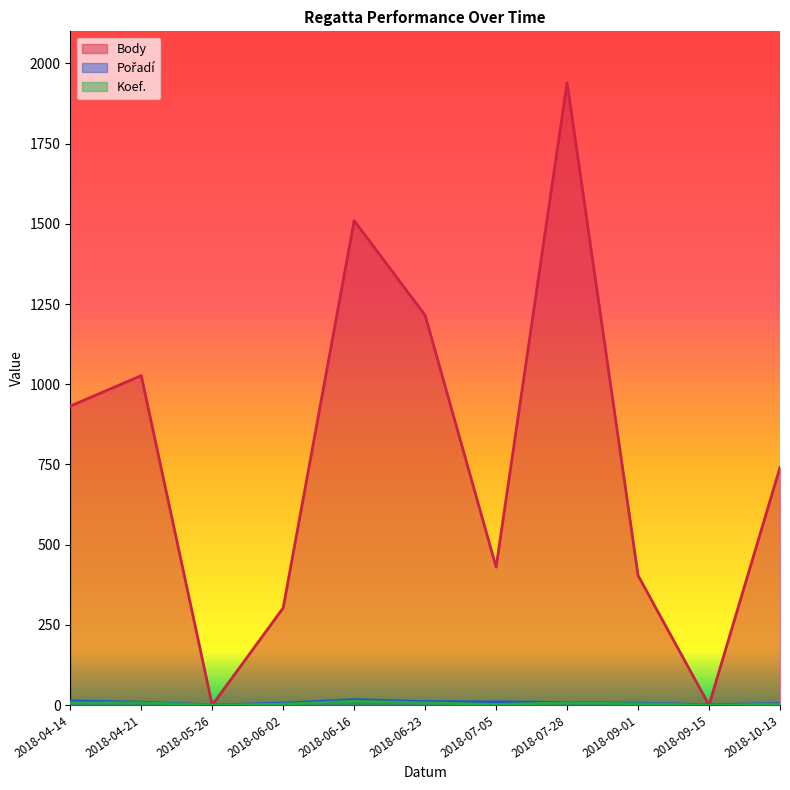

At how many categories does at least one series exceed 1807?

1